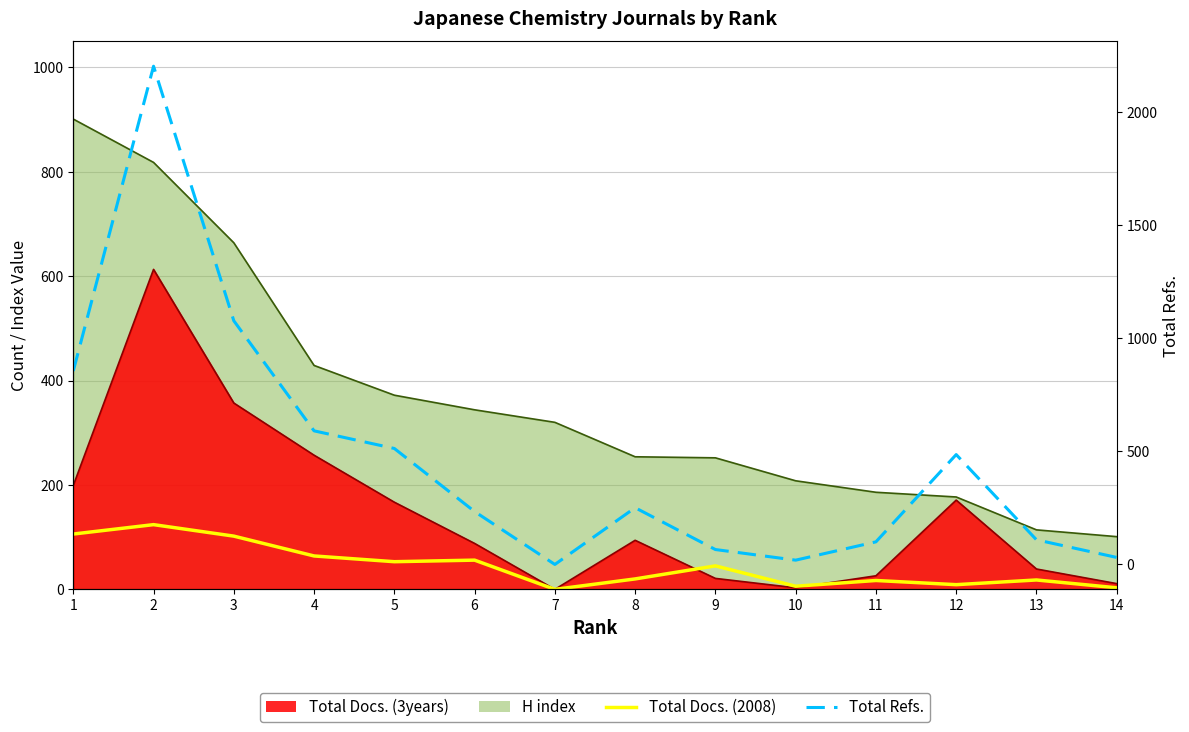

True or false: Total Docs. (2008) and Total Refs. intersect in this chart.

False